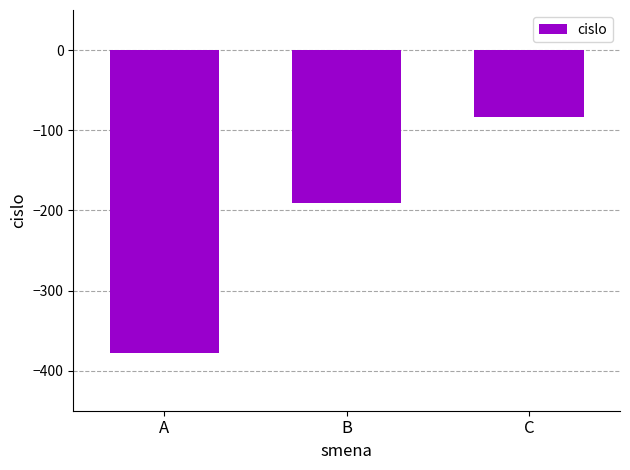

At which label does the data first exceed -191?

C